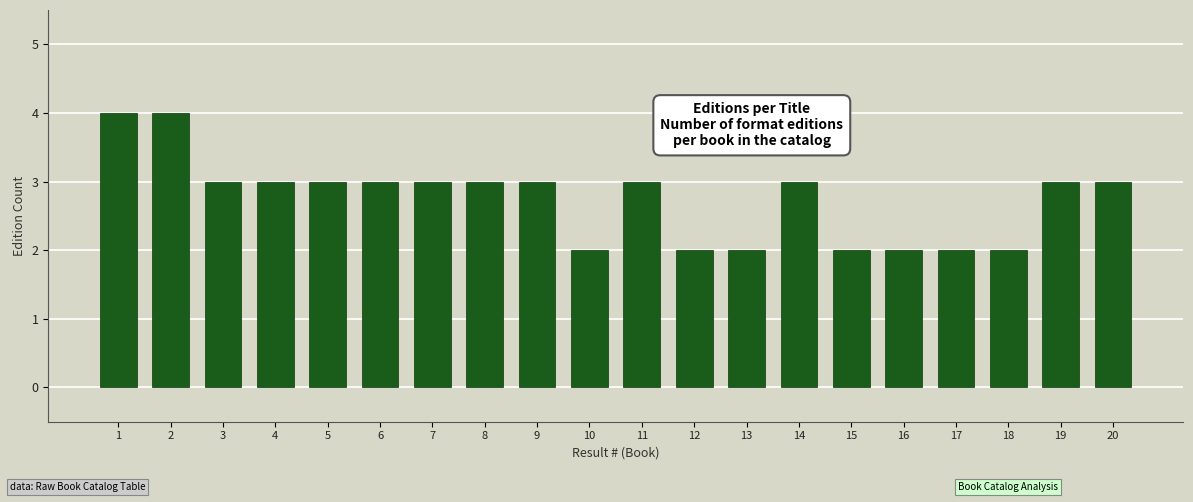

Reading left to right, list all the values displayed in this chart.

1=4	2=4	3=3	4=3	5=3	6=3	7=3	8=3	9=3	10=2	11=3	12=2	13=2	14=3	15=2	16=2	17=2	18=2	19=3	20=3